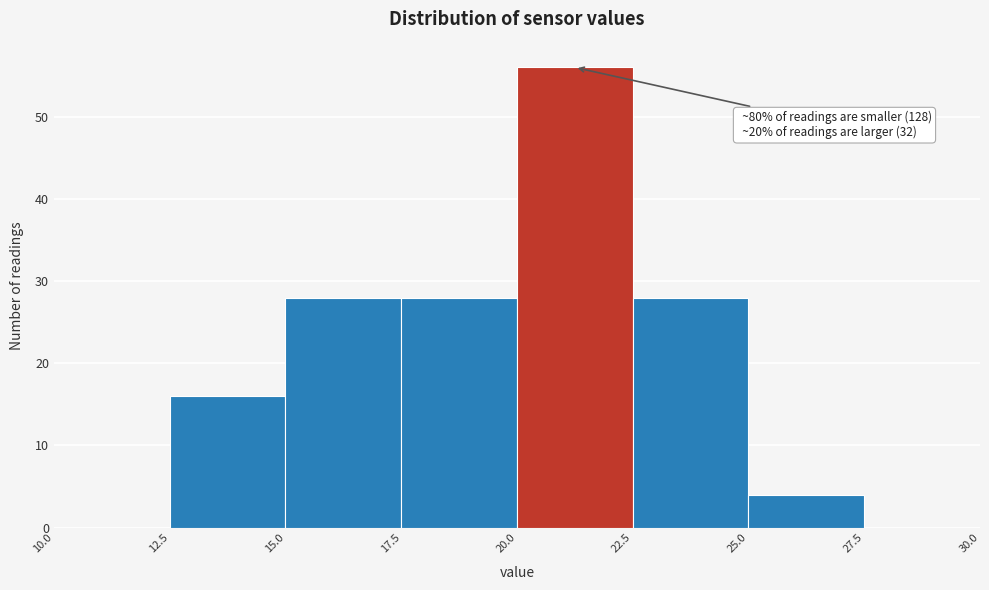

Which range on the x-axis has the tallest bar?

20.0 to 22.5